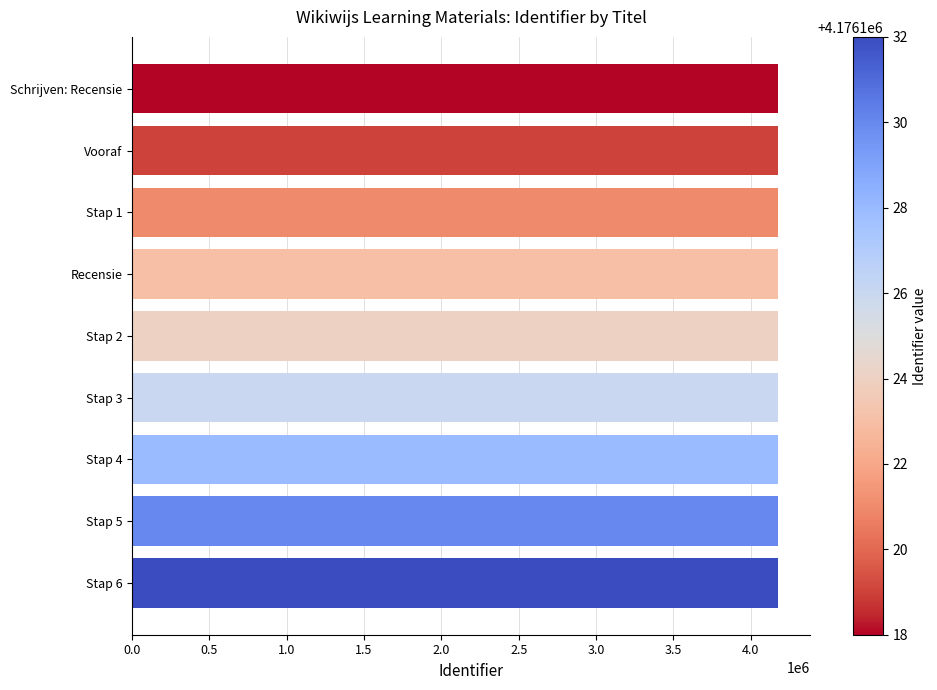

Does the chart contain stacked bars?

No